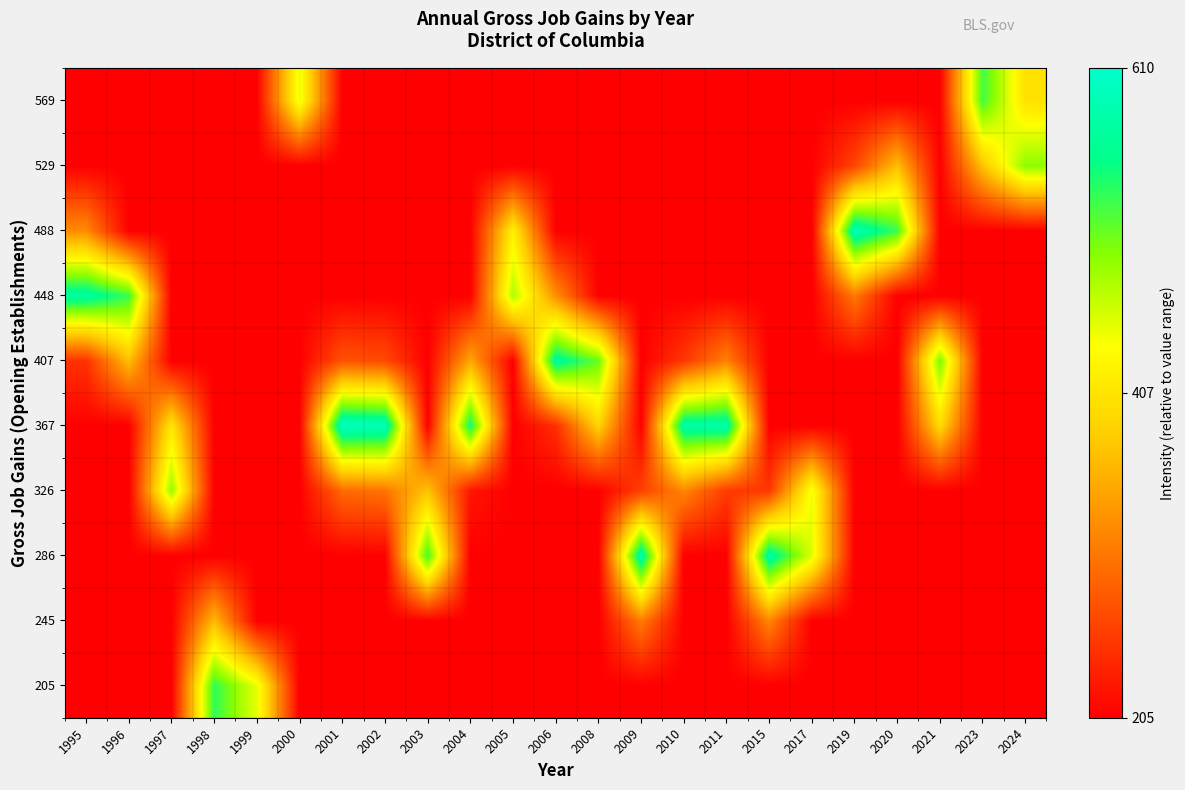

Between 2001 and 1996, which is larger?

2001